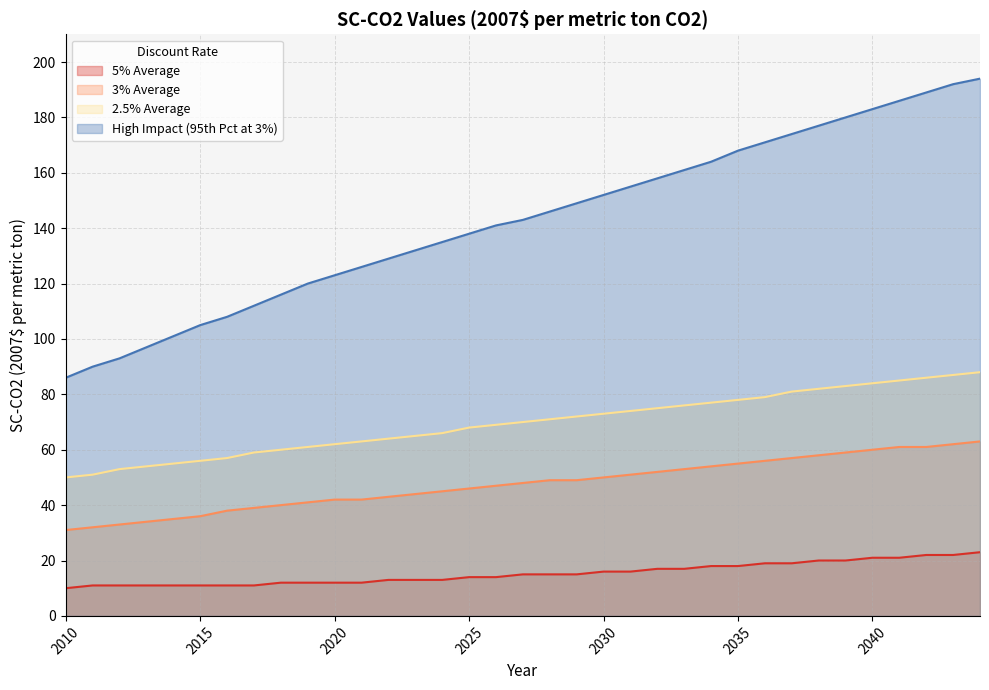

Reading left to right, list all the values displayed in this chart.

5% Average: 2010=10	2011=11	2012=11	2013=11	2014=11	2015=11	2016=11	2017=11	2018=12	2019=12	2020=12	2021=12	2022=13	2023=13	2024=13	2025=14	2026=14	2027=15	2028=15	2029=15	2030=16	2031=16	2032=17	2033=17	2034=18	2035=18	2036=19	2037=19	2038=20	2039=20	2040=21	2041=21	2042=22	2043=22	2044=23
3% Average: 2010=31	2011=32	2012=33	2013=34	2014=35	2015=36	2016=38	2017=39	2018=40	2019=41	2020=42	2021=42	2022=43	2023=44	2024=45	2025=46	2026=47	2027=48	2028=49	2029=49	2030=50	2031=51	2032=52	2033=53	2034=54	2035=55	2036=56	2037=57	2038=58	2039=59	2040=60	2041=61	2042=61	2043=62	2044=63
2.5% Average: 2010=50	2011=51	2012=53	2013=54	2014=55	2015=56	2016=57	2017=59	2018=60	2019=61	2020=62	2021=63	2022=64	2023=65	2024=66	2025=68	2026=69	2027=70	2028=71	2029=72	2030=73	2031=74	2032=75	2033=76	2034=77	2035=78	2036=79	2037=81	2038=82	2039=83	2040=84	2041=85	2042=86	2043=87	2044=88
High Impact (95th Pct at 3%): 2010=86	2011=90	2012=93	2013=97	2014=101	2015=105	2016=108	2017=112	2018=116	2019=120	2020=123	2021=126	2022=129	2023=132	2024=135	2025=138	2026=141	2027=143	2028=146	2029=149	2030=152	2031=155	2032=158	2033=161	2034=164	2035=168	2036=171	2037=174	2038=177	2039=180	2040=183	2041=186	2042=189	2043=192	2044=194